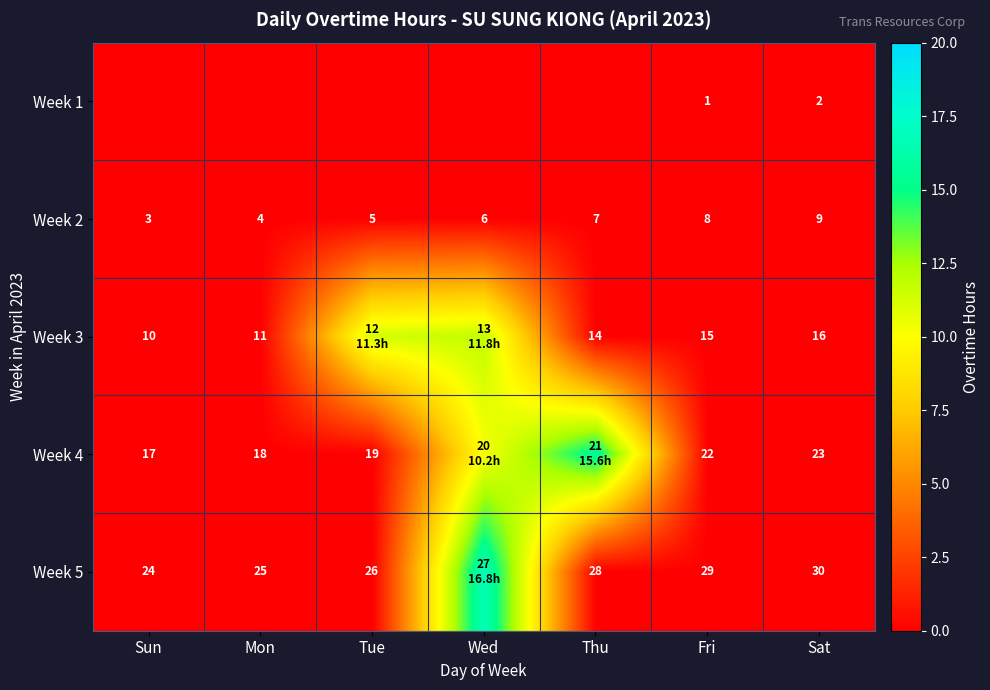

At which category is the sum across all series the highest?

Wed